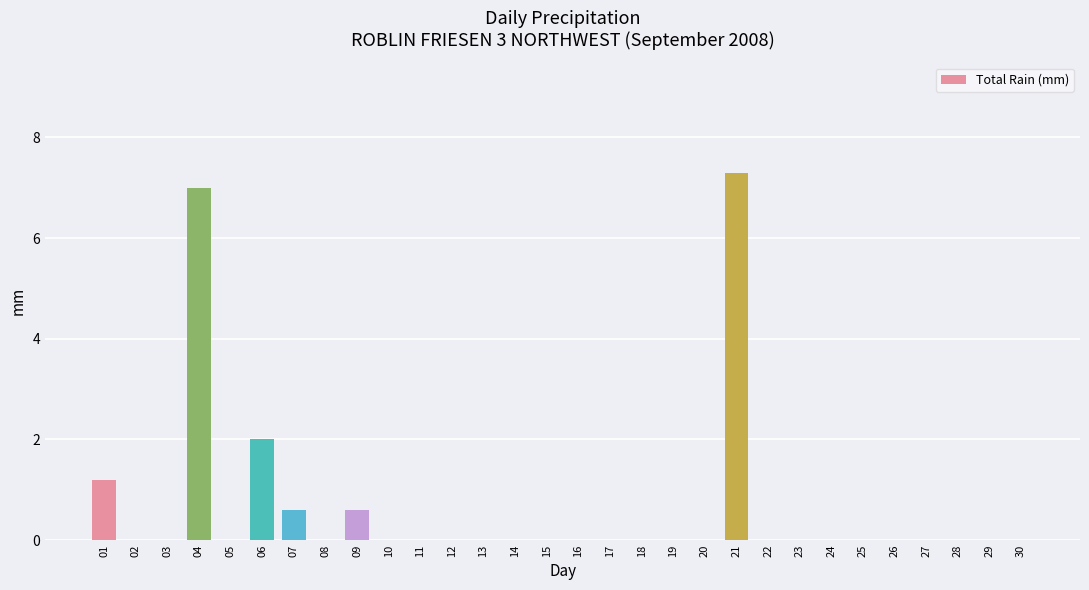

How many series are shown in this chart?

1